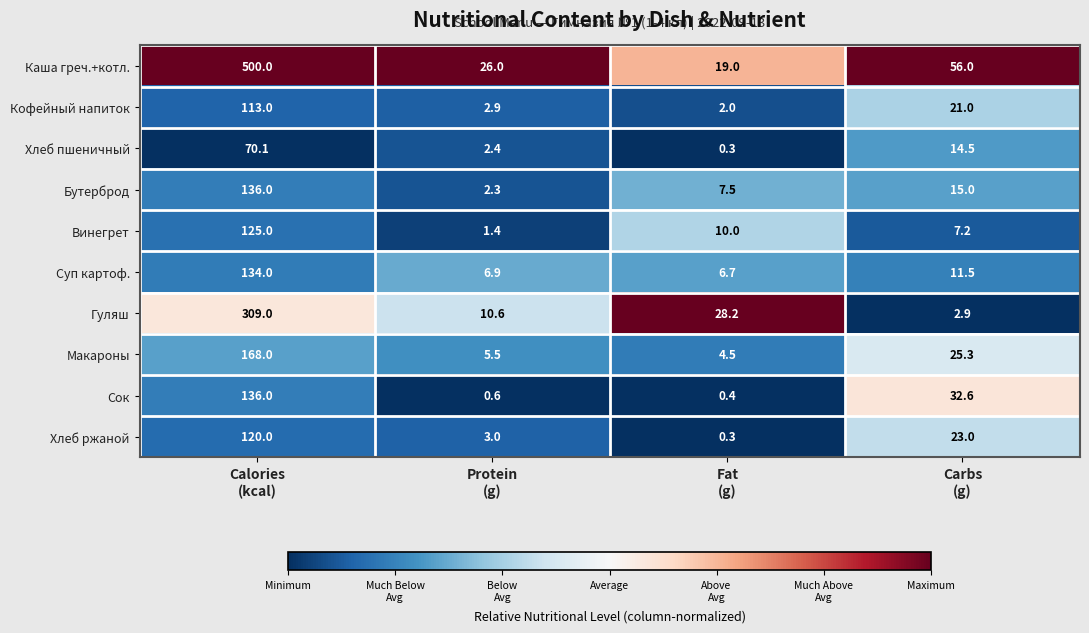

What is the maximum value for Кофейный напиток?

113.0